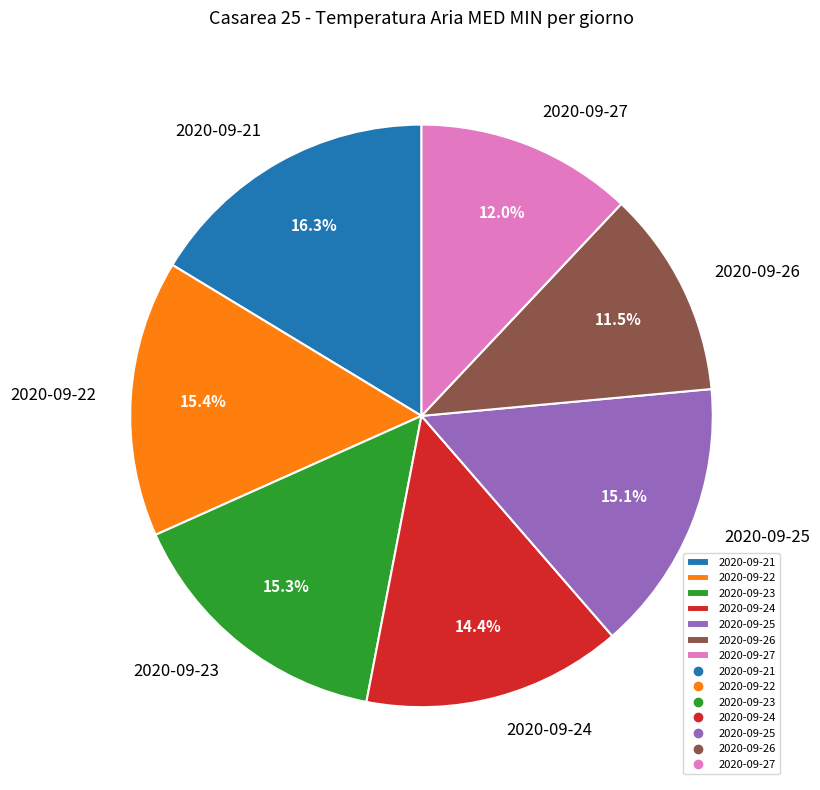

Is 2020-09-27 the majority of the pie?

No